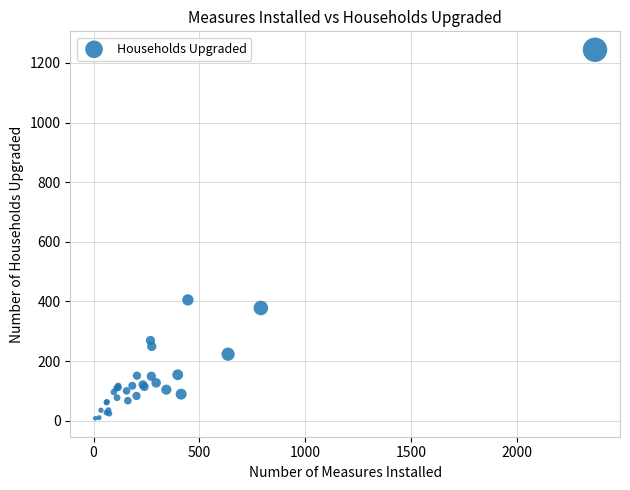

What Y value in the scatter plot is closest to 626?

405